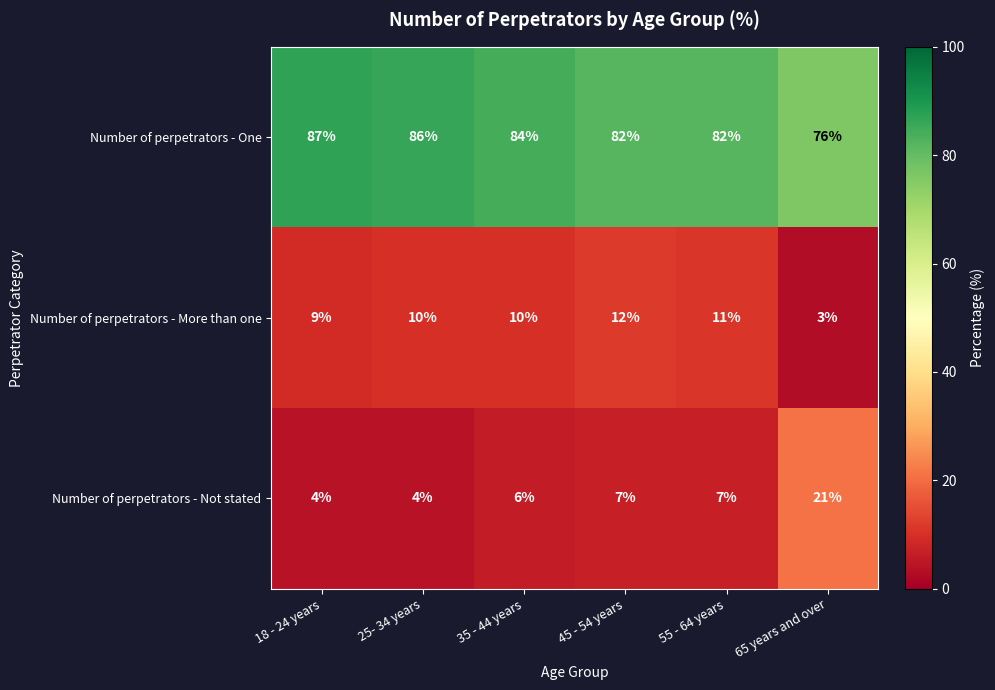

What is the total value across all series at 35 - 44 years?

100